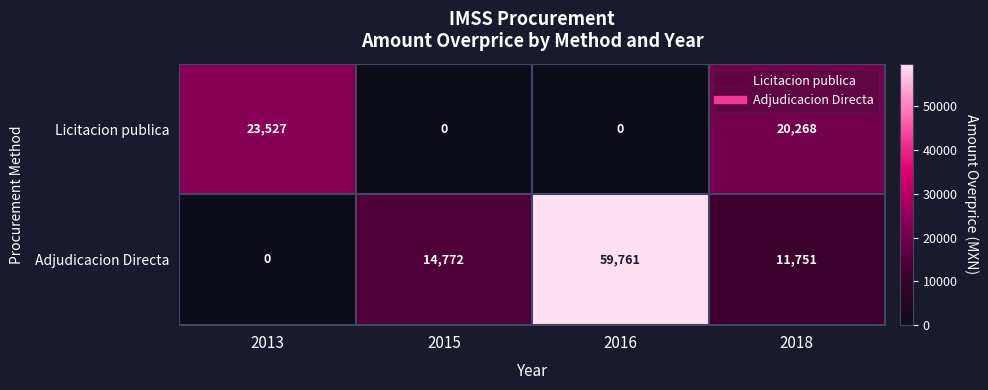

Between 2013 and 2015, which series saw the biggest shift?

Licitacion publica